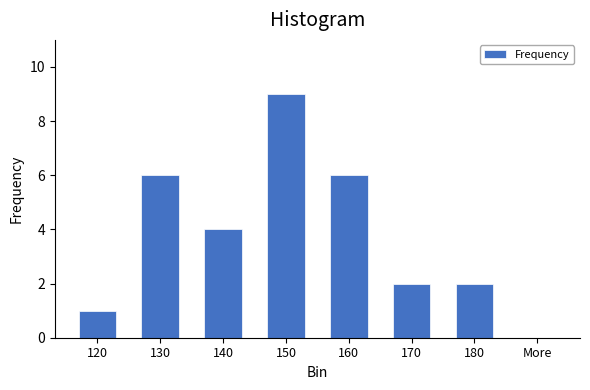

Reading left to right, list all the values displayed in this chart.

120=1	130=6	140=4	150=9	160=6	170=2	180=2	More=0